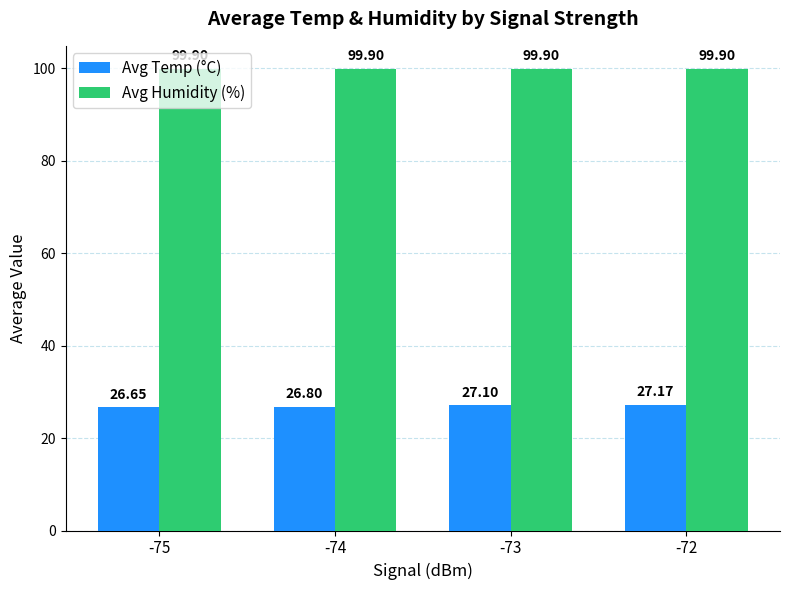

How many distinct data groups are displayed?

2